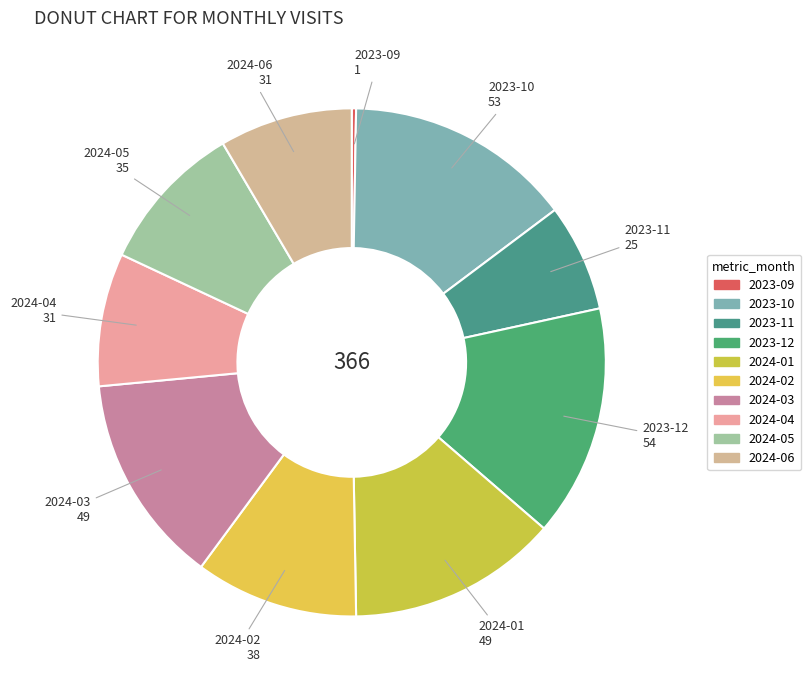

Approximately how many times larger is the value at 2023-12 compared to 2024-05?

1.5